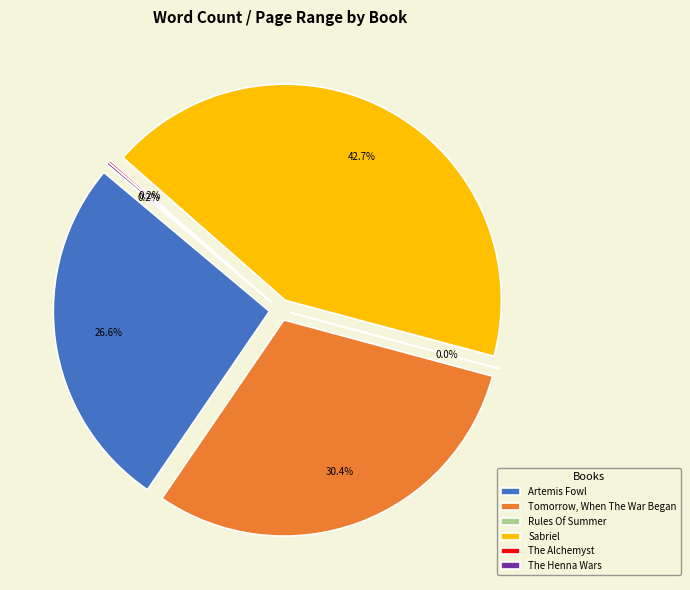

To the nearest percent, what is the combined percentage of The Alchemyst and Artemis Fowl?

27%